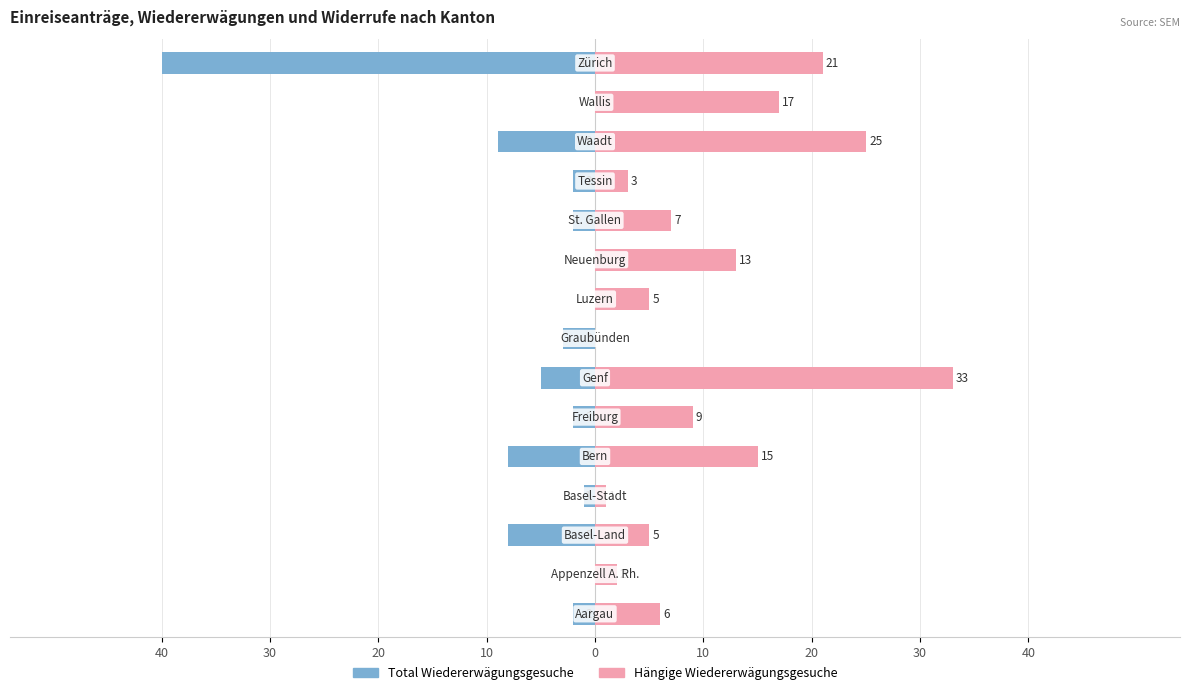

True or false: Total Wiedererwägungsgesuche has a value of -15 at 12.

False